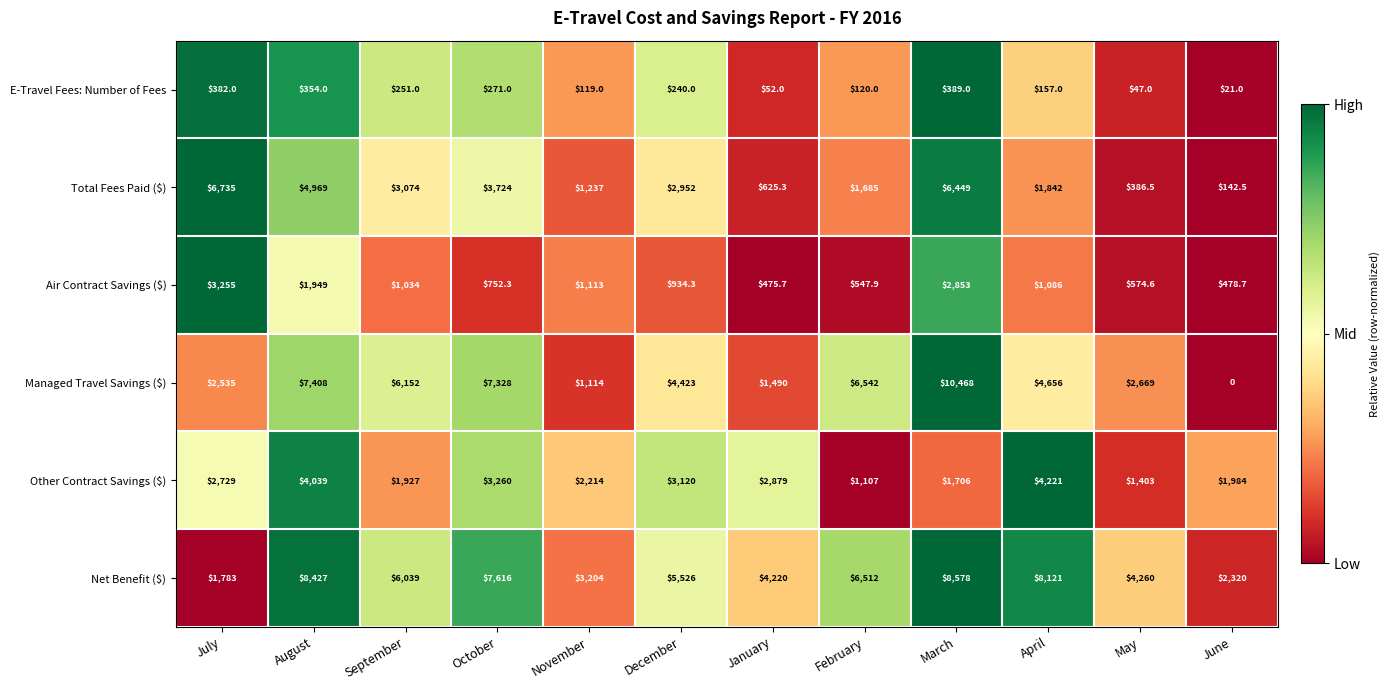

How many categories are shown in the chart?

12